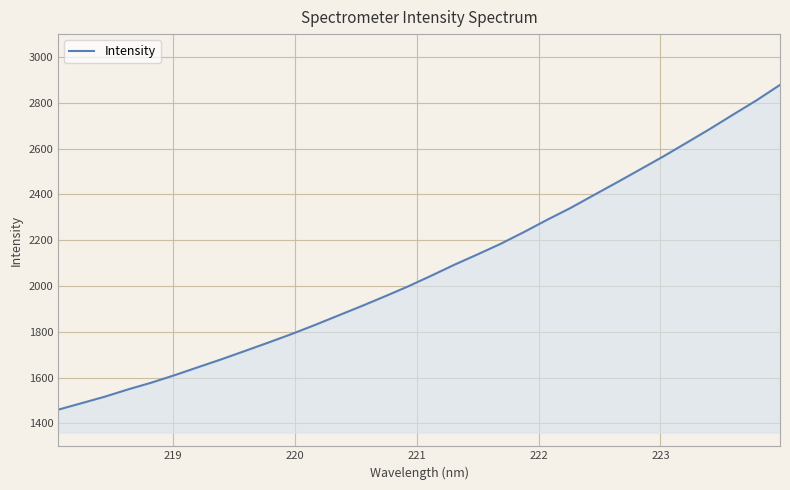

What is the minimum value shown in the chart?

1459.9